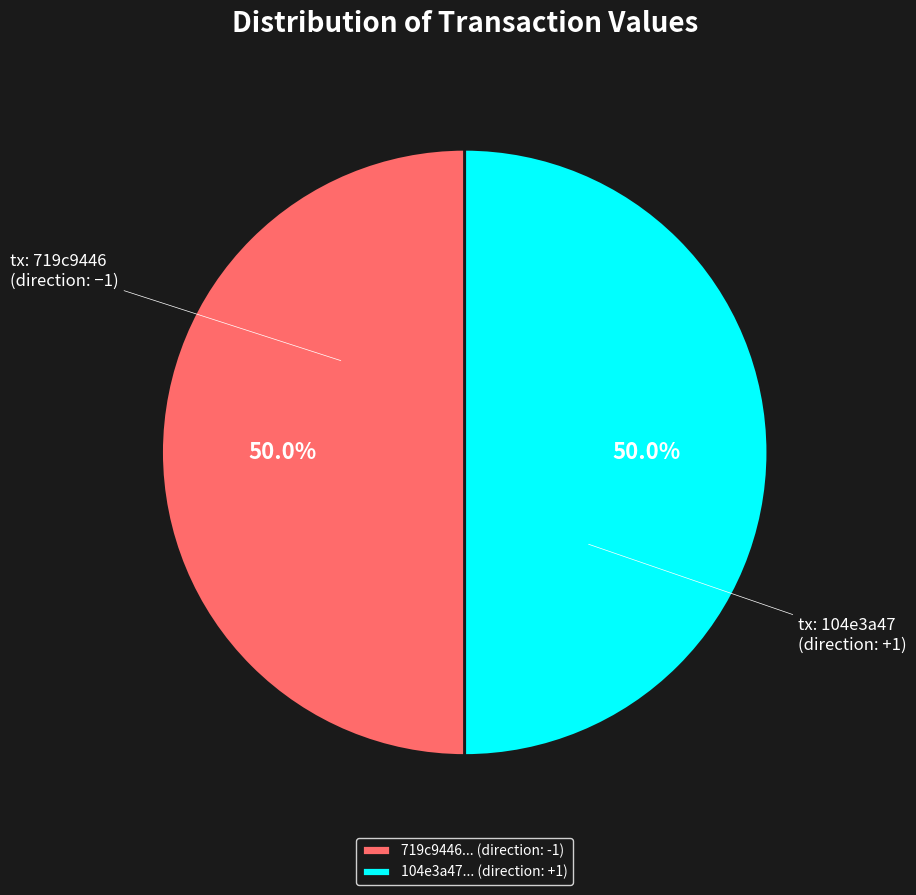

What is the ratio of the value at 104e3a47... (direction: +1) to the value at 719c9446... (direction: -1)?

1.0